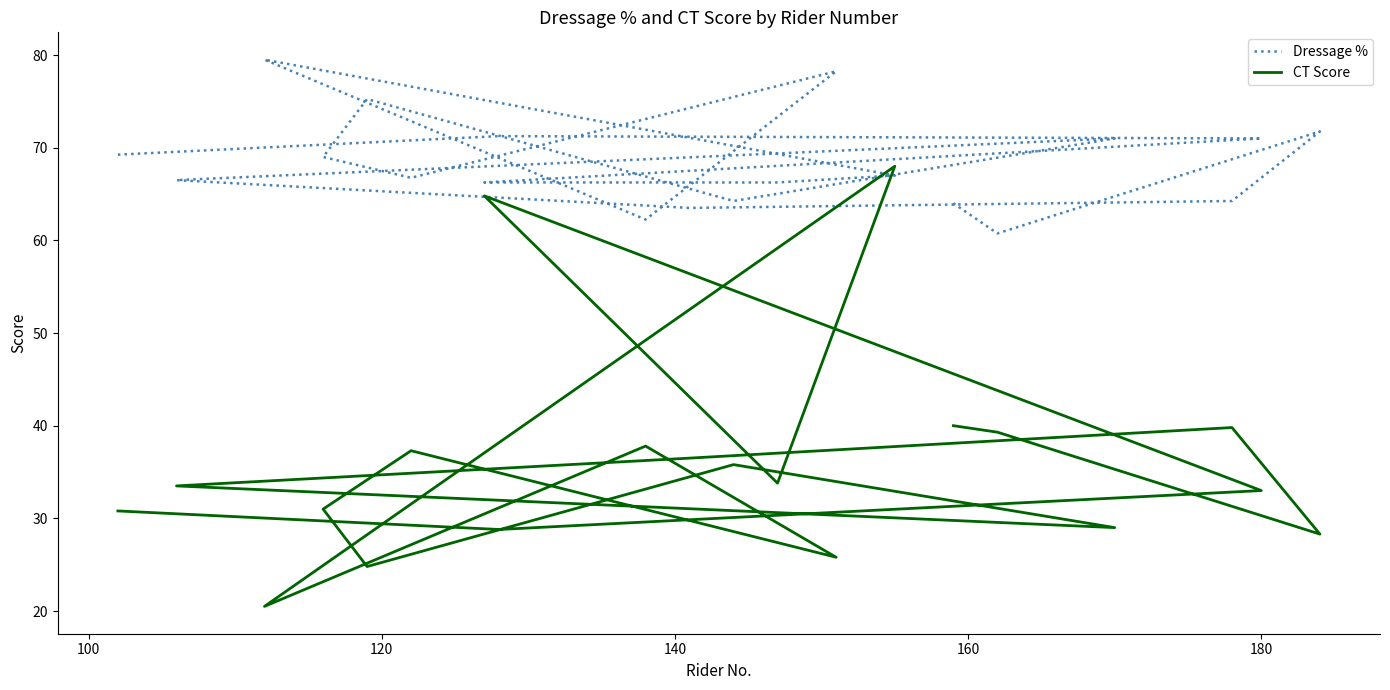

Reading right to left, list all the values displayed in this chart.

Dressage %: 64.0	60.8	71.8	64.2	63.5	66.5	71.0	64.2	75.2	69.0	66.8	78.2	62.2	79.5	67.0	66.2	66.2	71.0	71.2	69.2
CT Score: 40.0	39.3	28.3	39.8	36.5	33.5	29.0	35.8	24.8	31.0	37.3	25.8	37.8	20.5	68.0	33.8	64.8	33.0	28.8	30.8